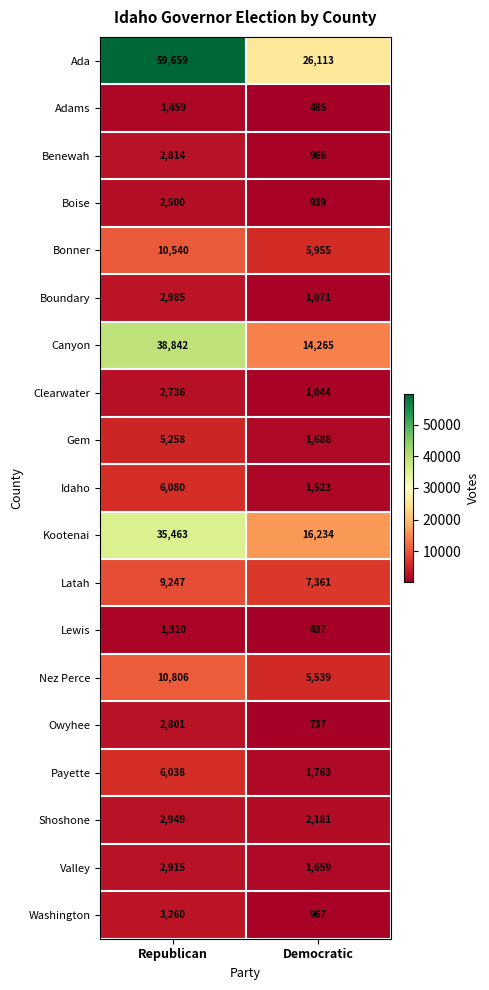

Which category has the lowest value across all series?

Democratic